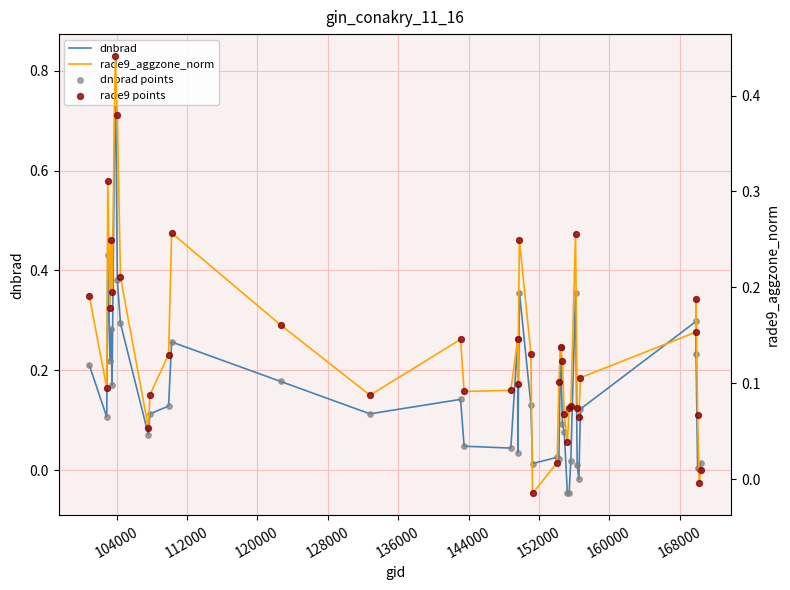

At how many categories does at least one series exceed 0?

40